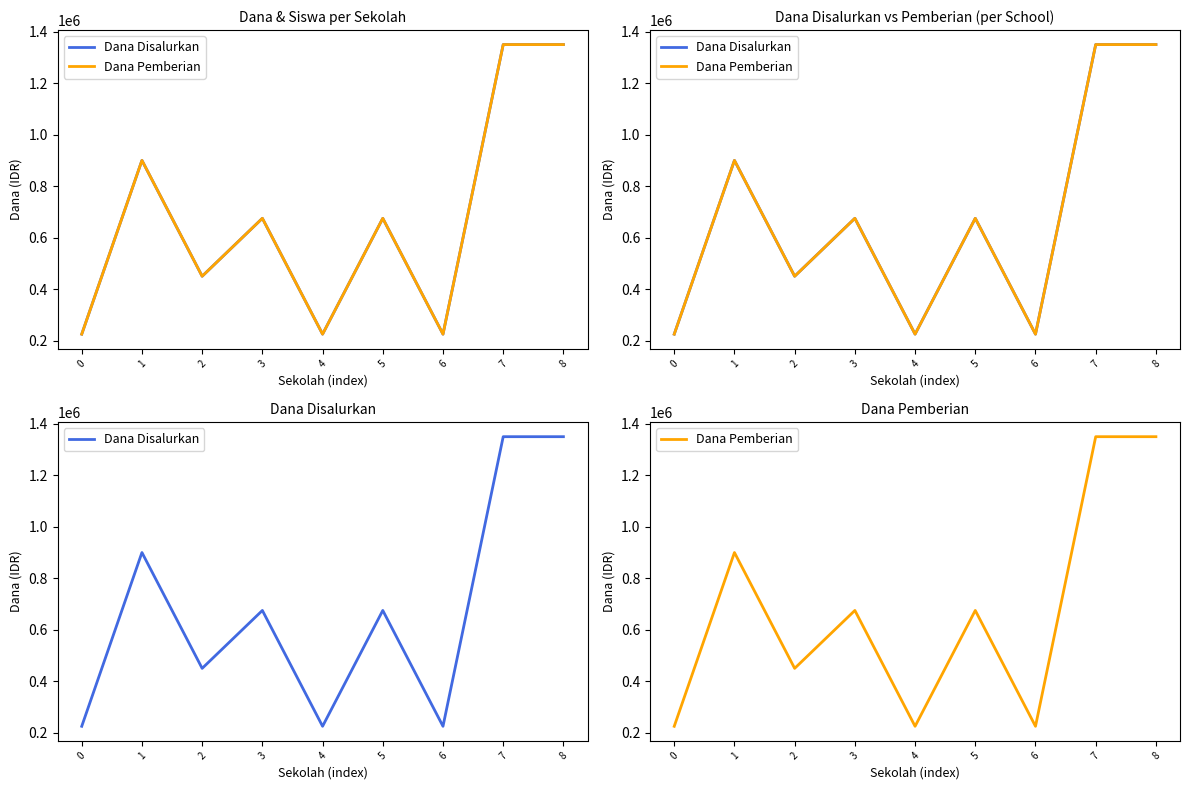

How many interior local valleys does the Dana Disalurkan series have?

3